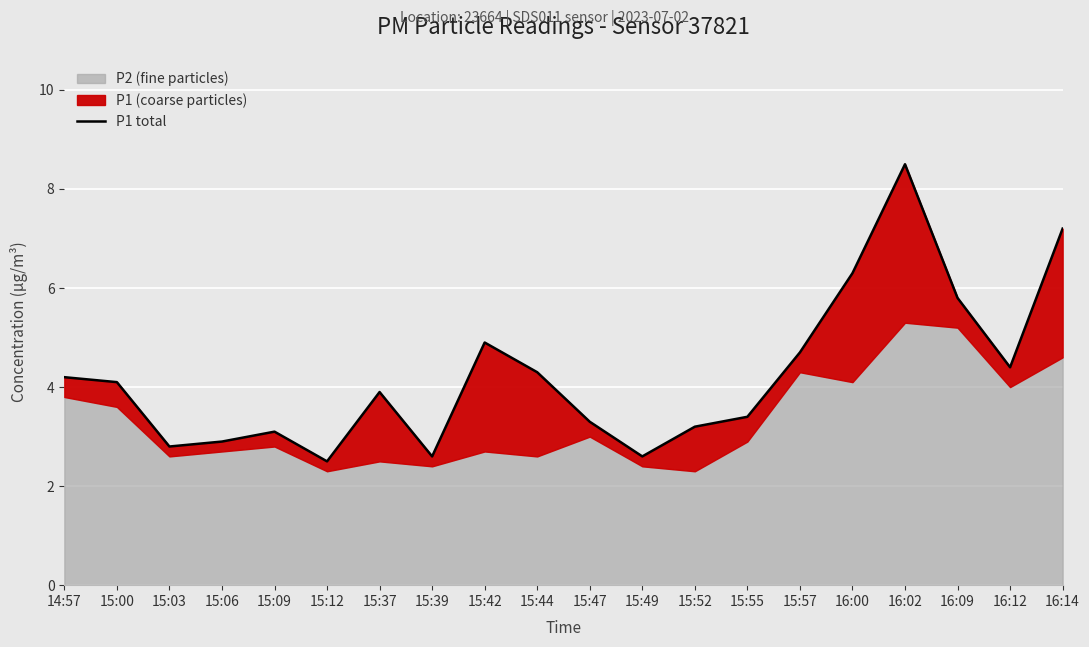

Where does the data first go above 4?

14:57